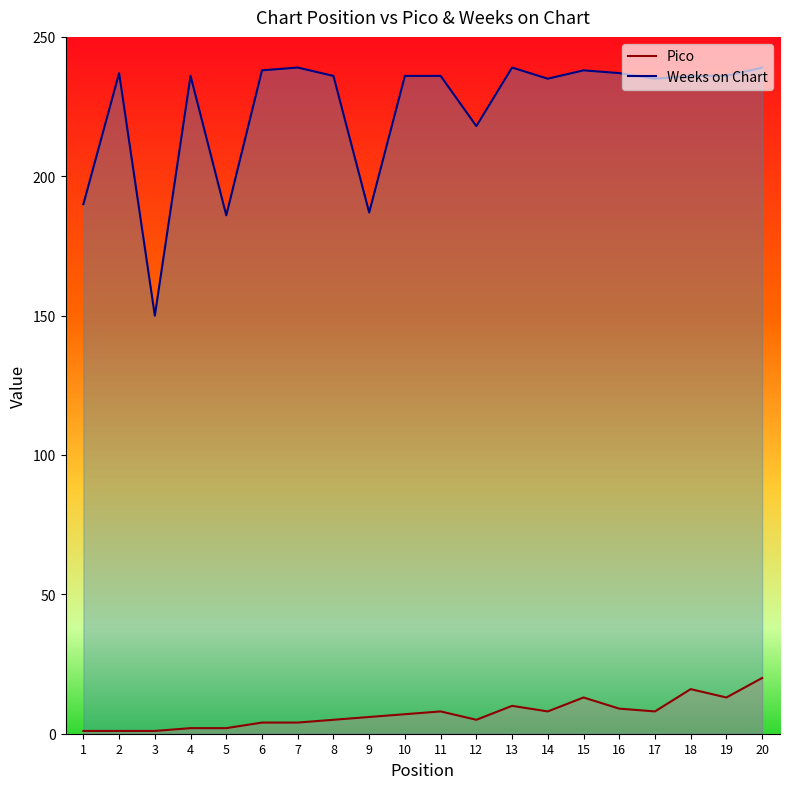

Which has a higher value, 2 or 1?

2